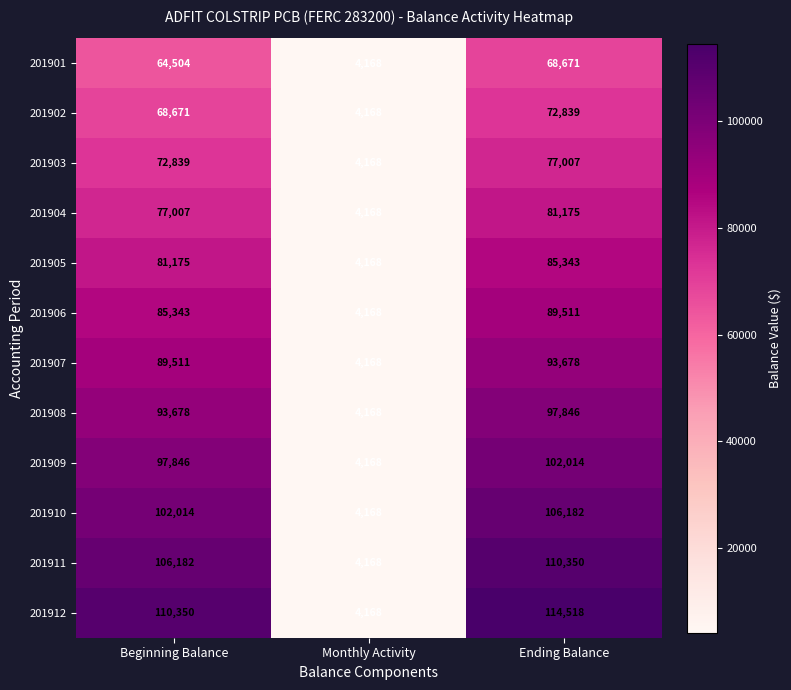

What is the total value across all series at Beginning Balance?

1049120